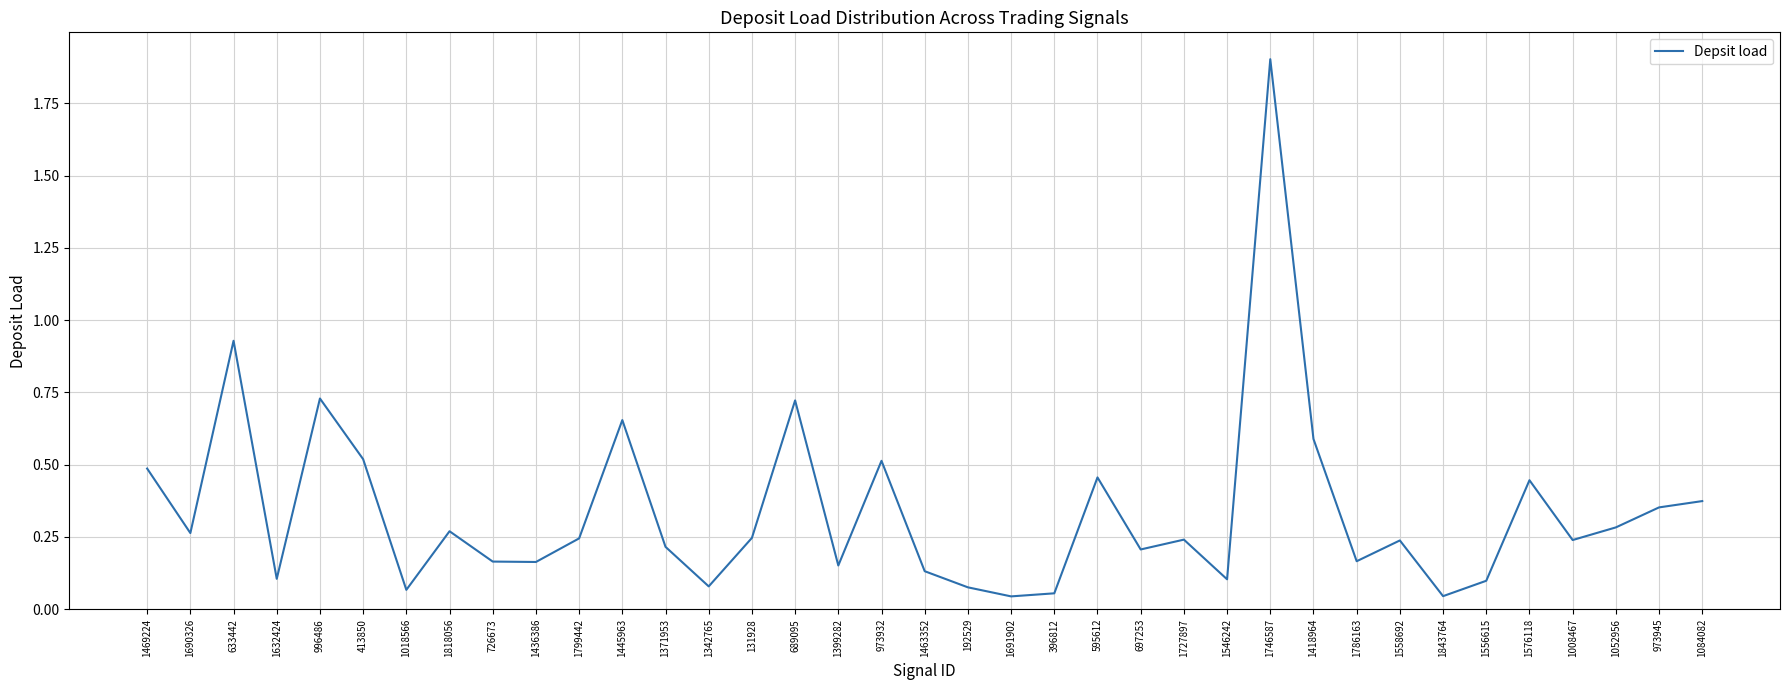

What is the greatest value displayed?

1.9